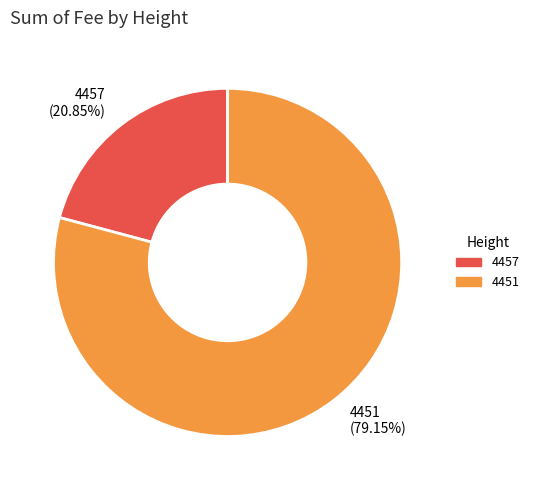

Combined, do 4451 and 4457 account for over 50%?

Yes